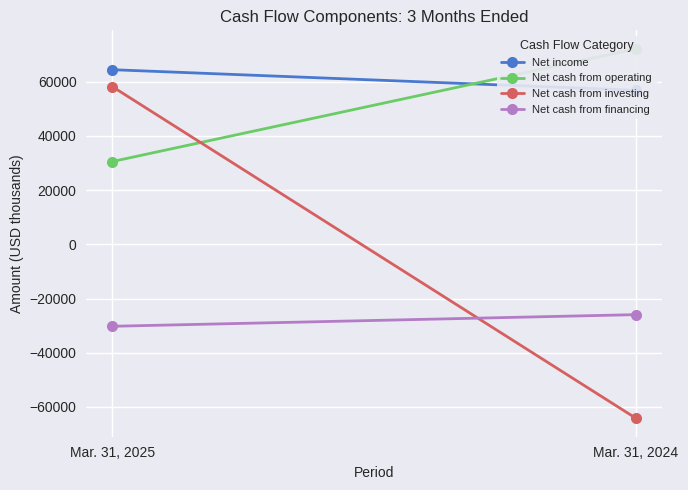

Reading left to right, extract all data points from this chart.

Net income: 64444	56853
Net cash from operating: 30562	72156
Net cash from investing: 58169	-64183
Net cash from financing: -30238	-25946